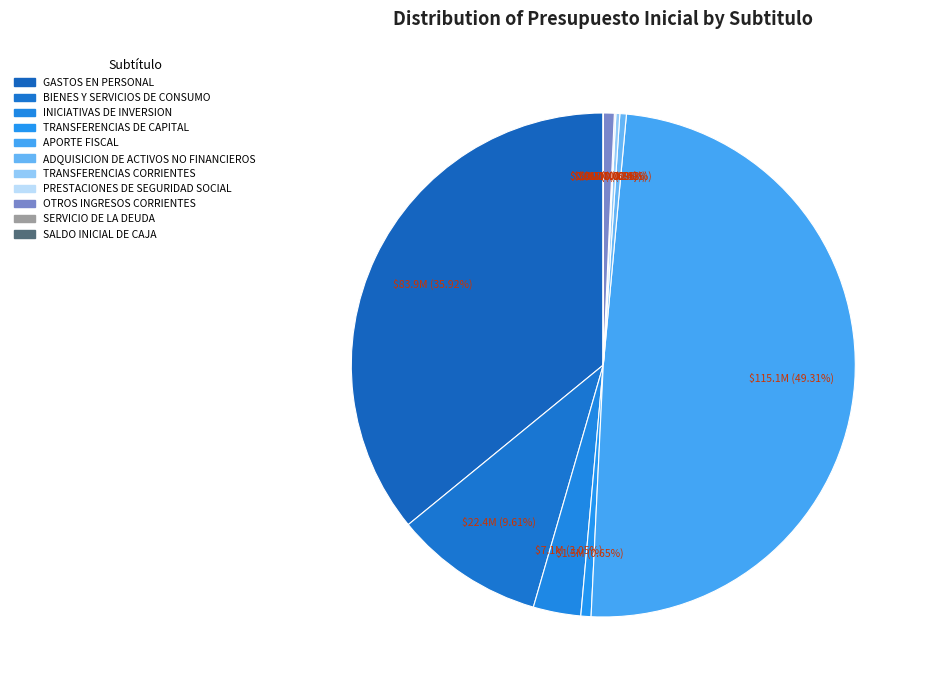

How many segments does this pie chart have?

11